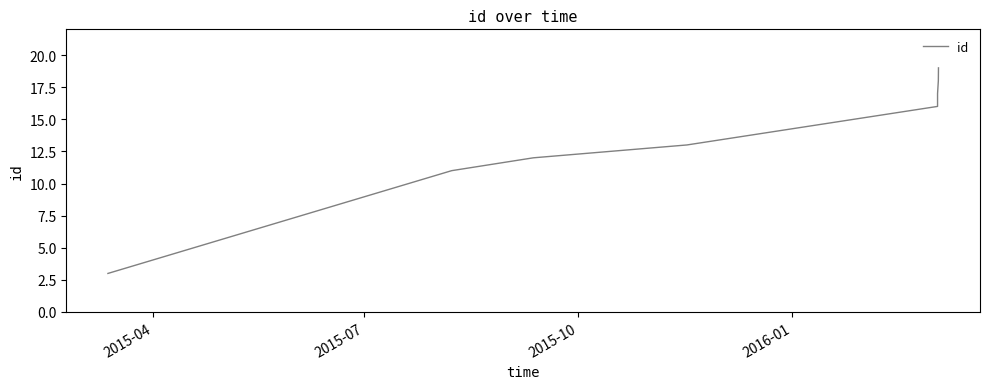

What is the average value?

14